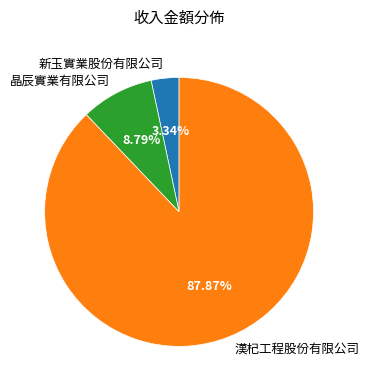

Is there a majority slice in this chart?

Yes